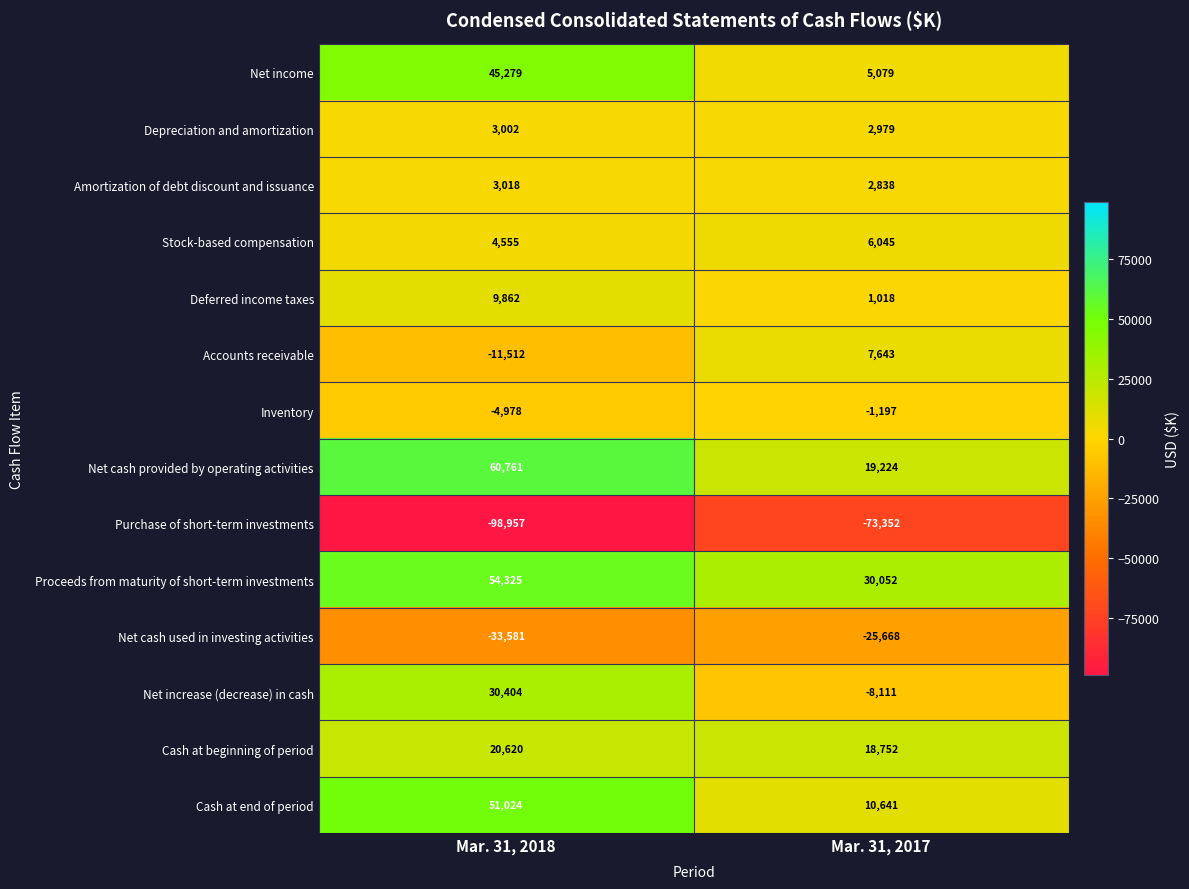

At which label does Net cash provided by operating activities reach its minimum?

Mar. 31, 2017